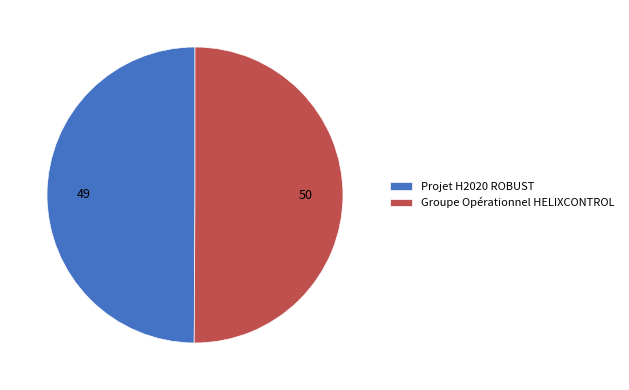

What is the ratio of the value at Groupe Opérationnel HELIXCONTROL to the value at Projet H2020 ROBUST?

1.0